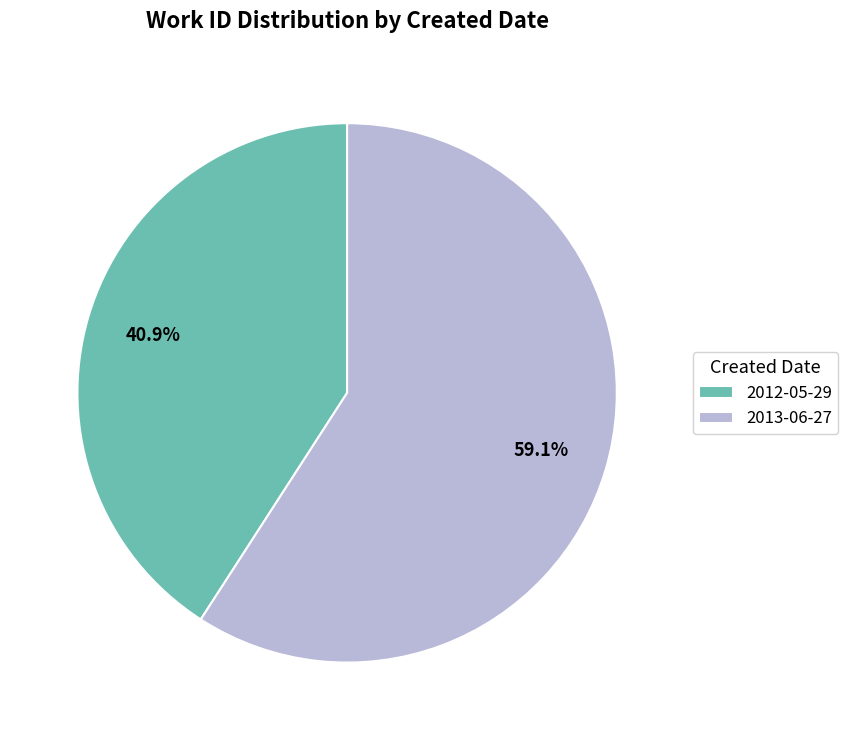

Is it true that 2013-06-27 is 59% of the pie?

True